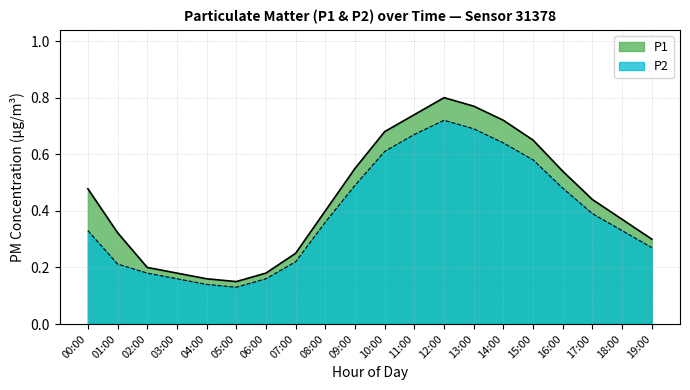

List the series in order of their peak value, highest first.

P1, P2